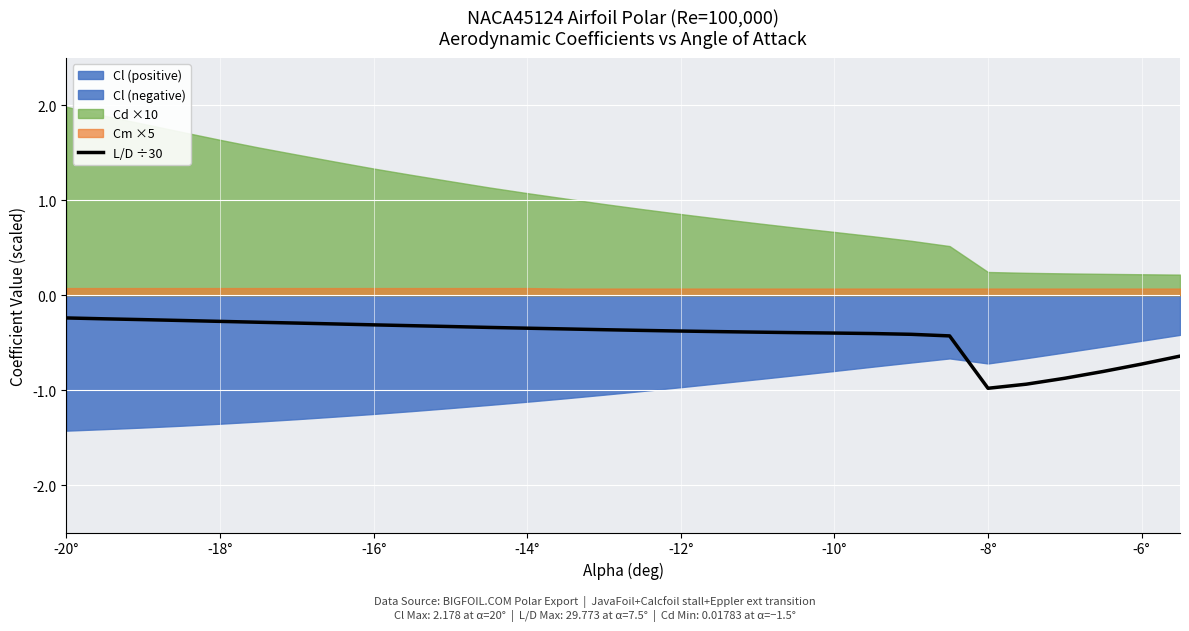

True or false: the data has more than 0 interior local peaks.

False